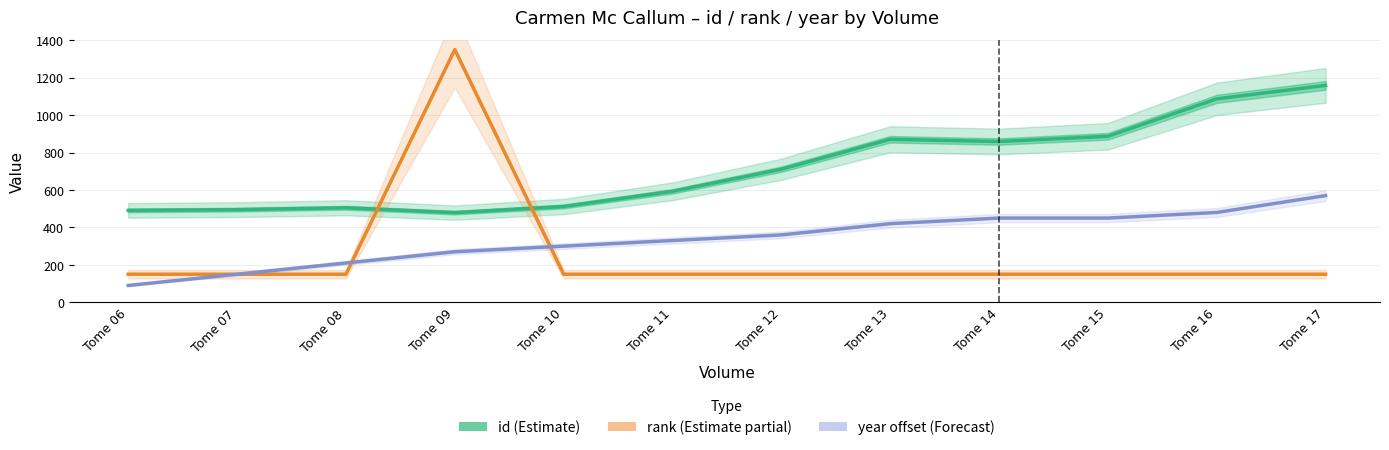

Reading right to left, transcribe all the data shown in this chart.

id (Estimate): Tome 17=1159	Tome 16=1087	Tome 15=887	Tome 14=859	Tome 13=871	Tome 12=711	Tome 11=593	Tome 10=512	Tome 09=479	Tome 08=505	Tome 07=495	Tome 06=491
rank (Partial): Tome 17=150	Tome 16=150	Tome 15=150	Tome 14=150	Tome 13=150	Tome 12=150	Tome 11=150	Tome 10=150	Tome 09=1350	Tome 08=150	Tome 07=150	Tome 06=150
year offset (Forecast): Tome 17=570	Tome 16=480	Tome 15=450	Tome 14=450	Tome 13=420	Tome 12=360	Tome 11=330	Tome 10=300	Tome 09=270	Tome 08=210	Tome 07=150	Tome 06=90